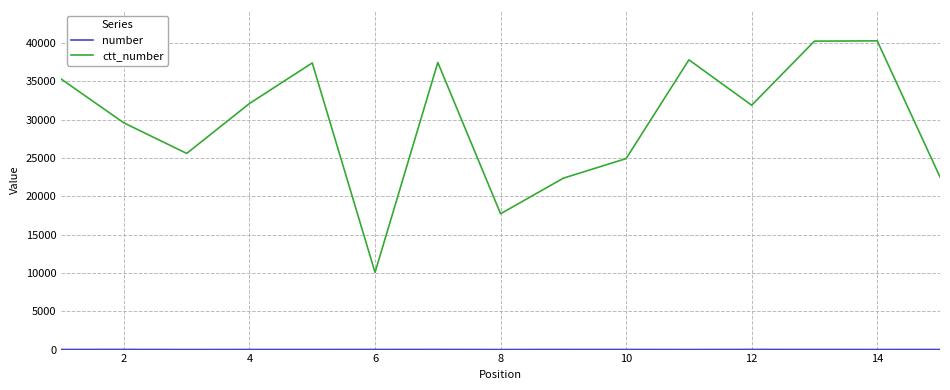

What is the greatest value displayed?

40301